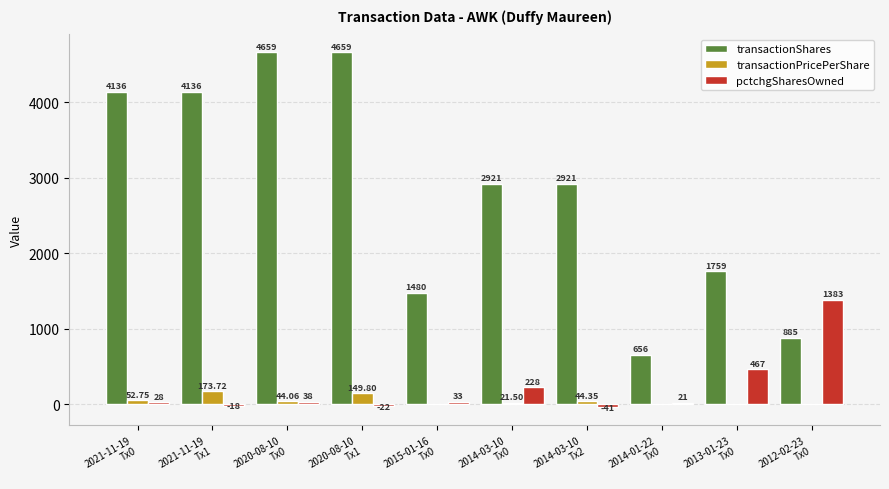

Which series changed the most between 2020-08-10
Tx1 and 2014-03-10
Tx2?

transactionShares